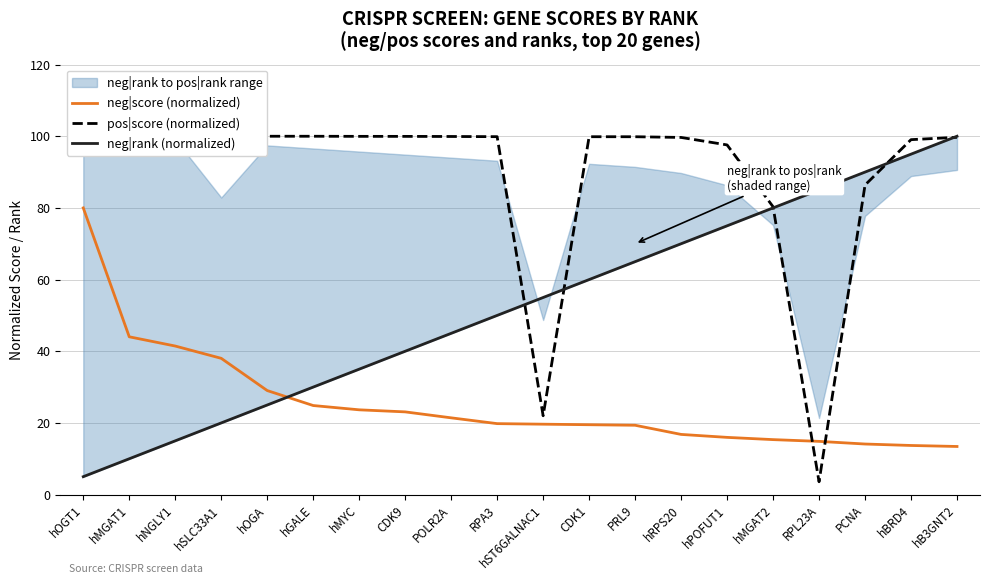

After their last crossing, which series has the higher values: neg|score (normalized) or neg|rank (normalized)?

neg|rank (normalized)